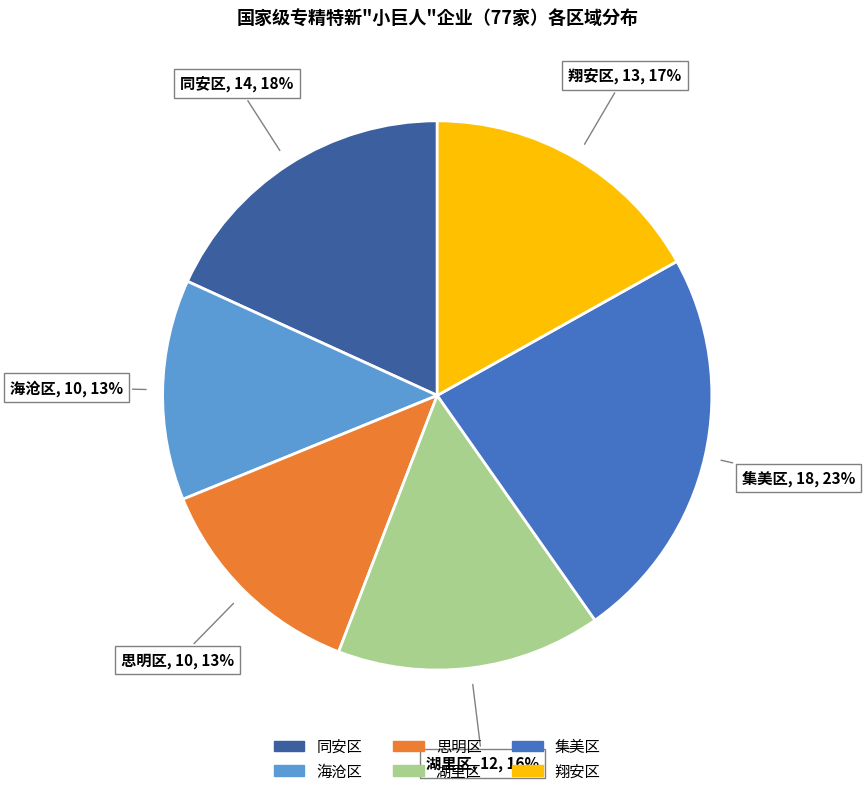

To the nearest percent, what is the combined percentage of 翔安区 and 海沧区?

30%